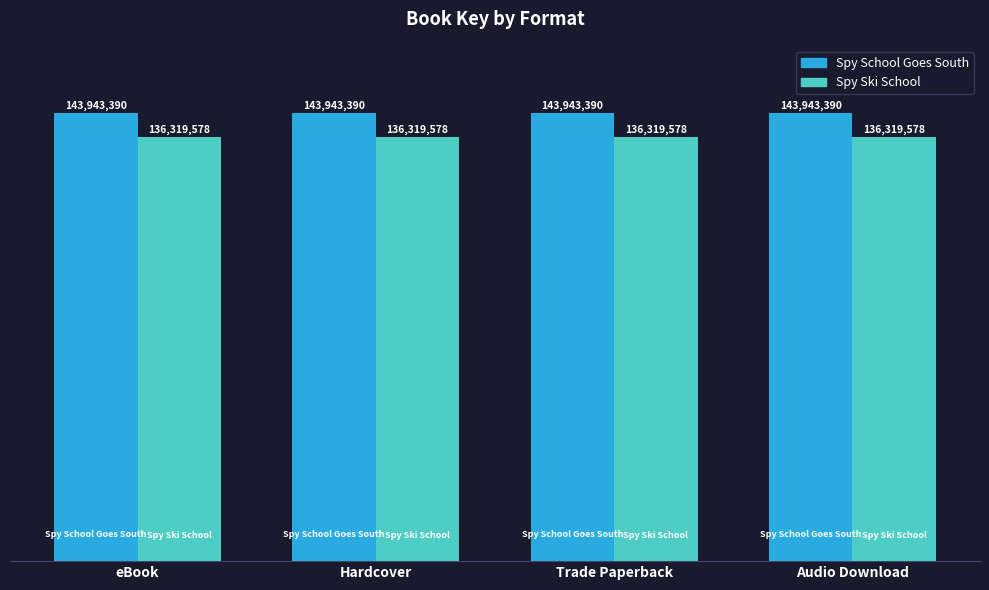

What are all the series names shown in the legend?

Spy School Goes South, Spy Ski School